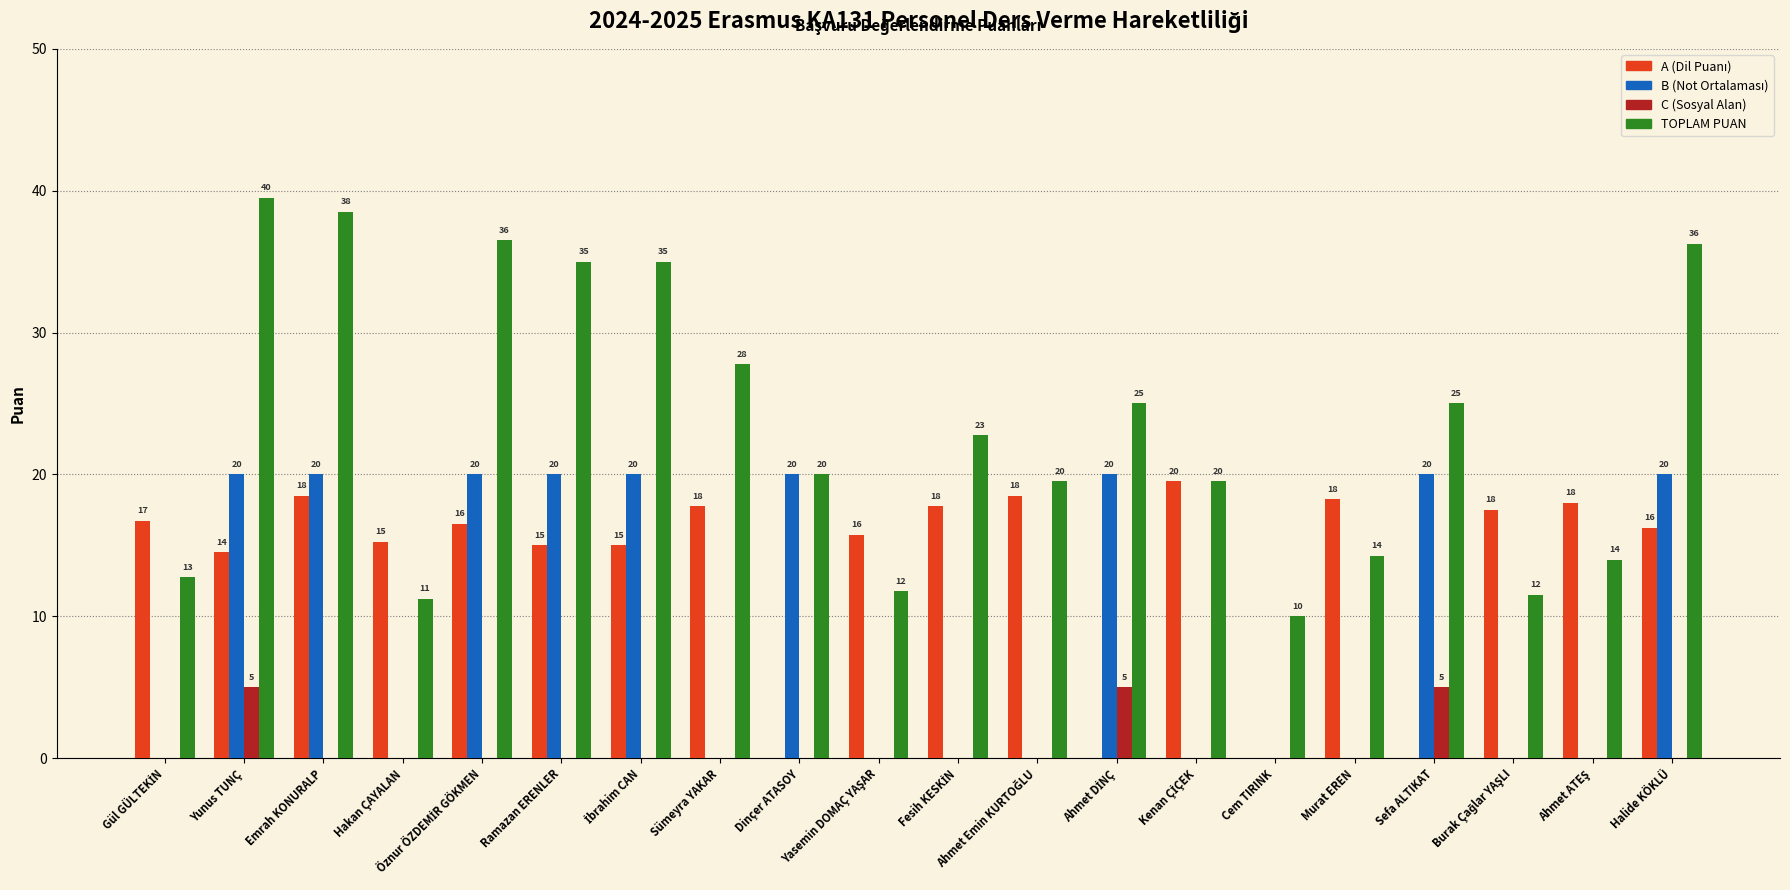

Which series has the largest total across all categories?

TOPLAM PUAN